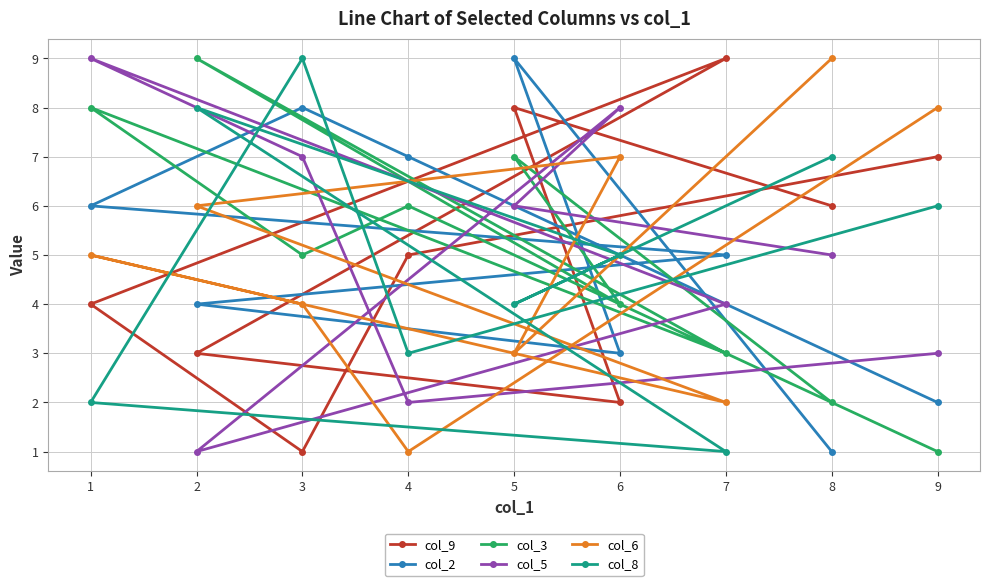

Where do col_6 and col_9 first cross each other?

8 and 5